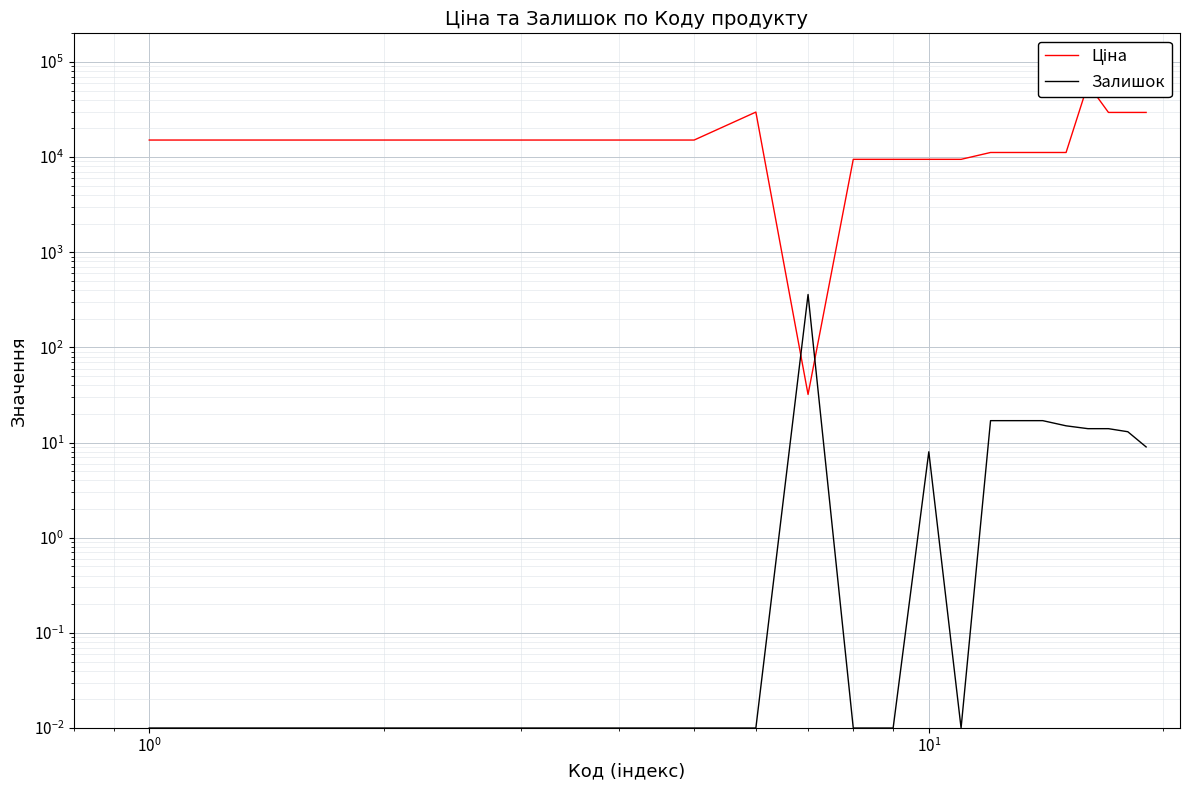

Which series has the widest spread of values?

Ціна